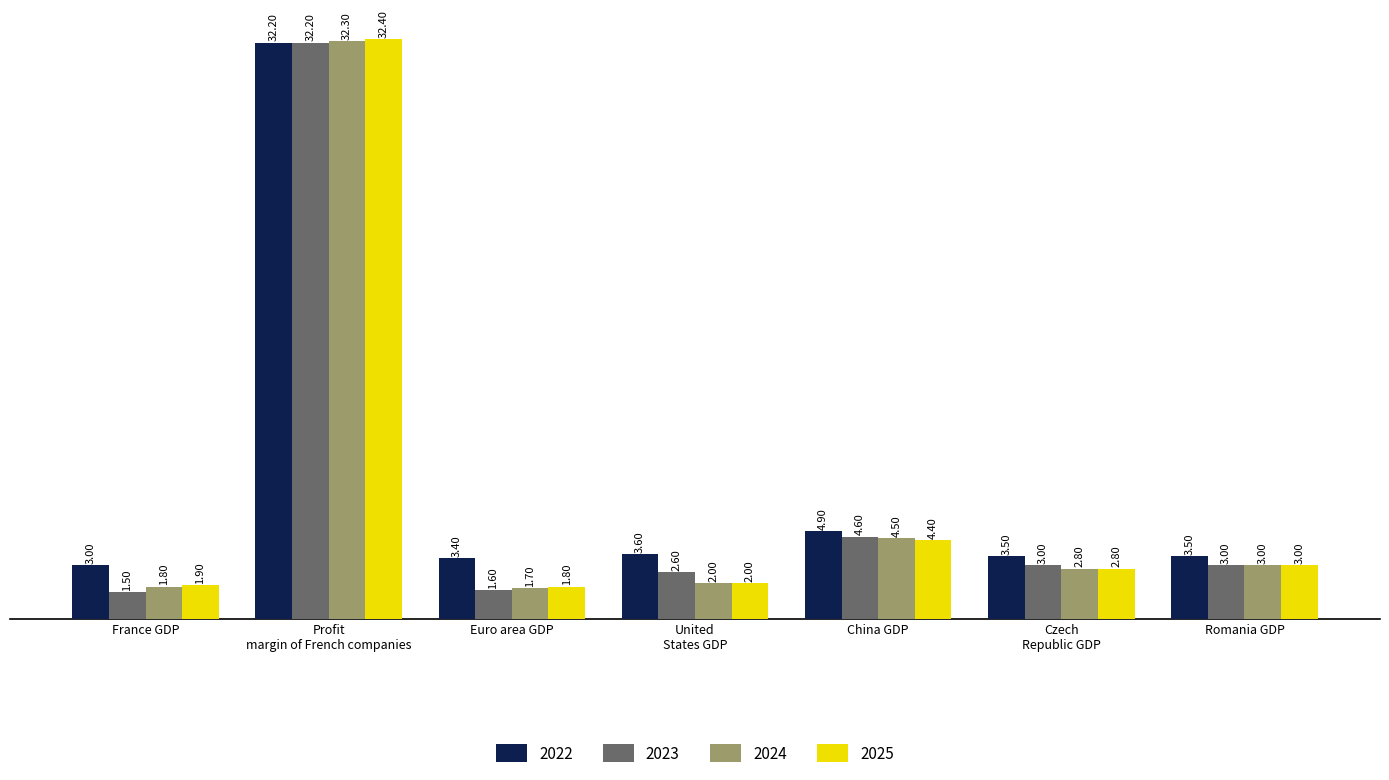

Is it true that 2023 equals 1.5 at France GDP?

True